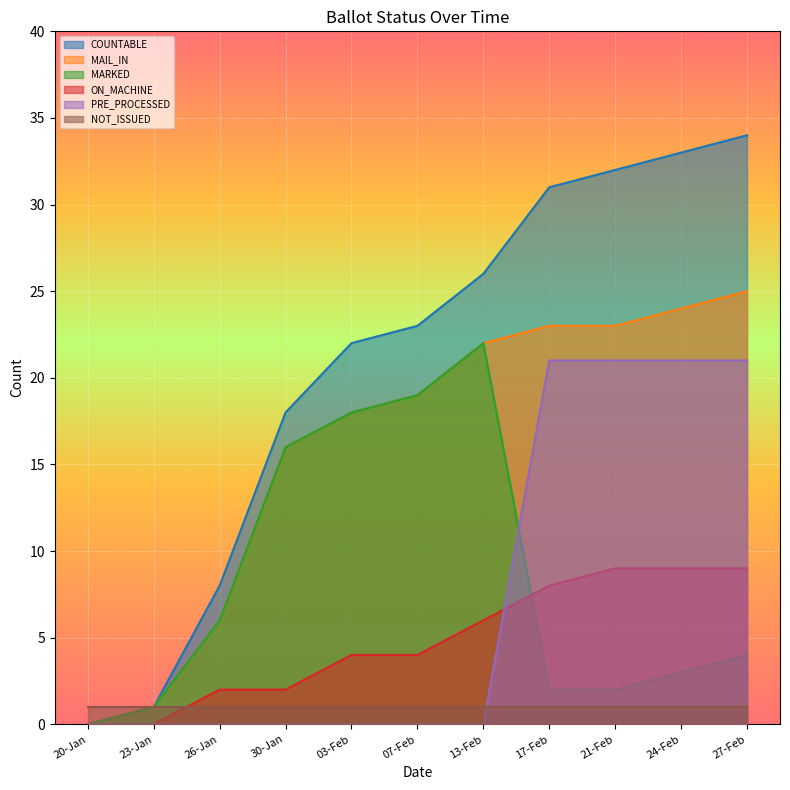

What is the label of the 11th point from the left?

27-Feb